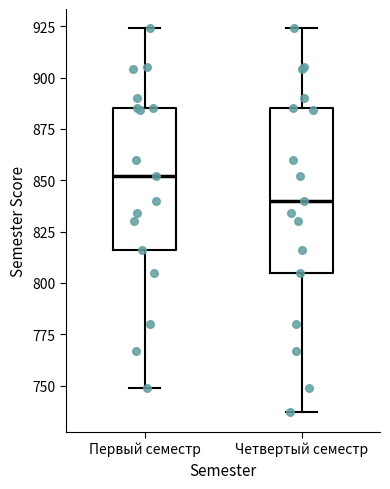

Where is the upper edge of the box for Четвертый семестр on the y-axis? The values are not printed on the chart, so give them approximately, as read against the axis.

885